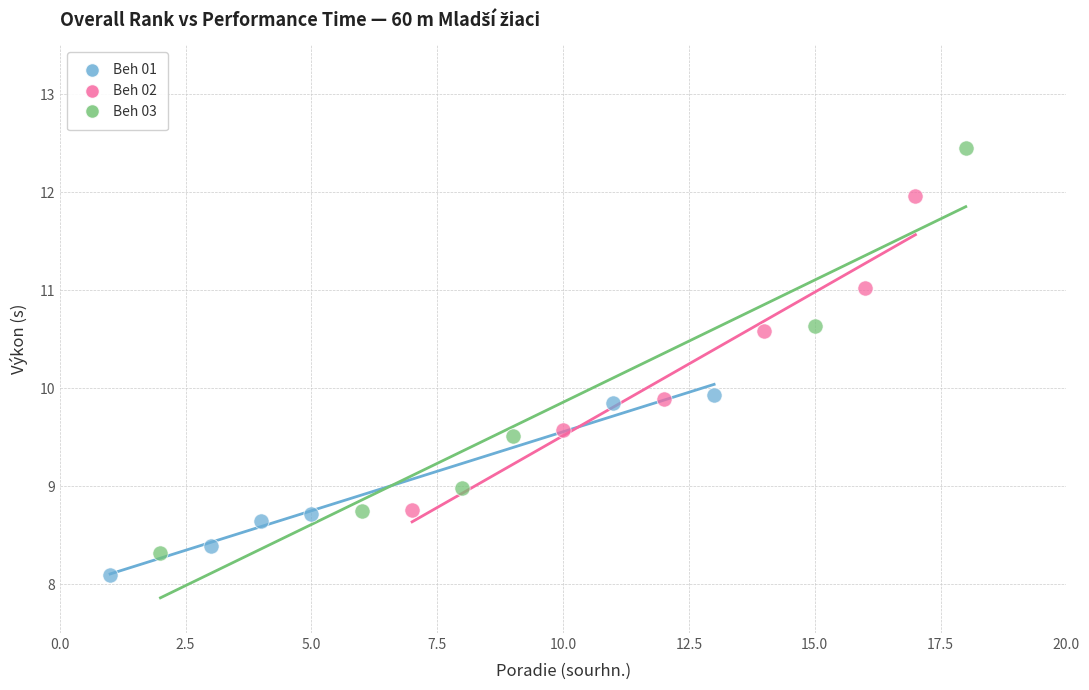

Which series contains the lowest Y value?

Beh 01